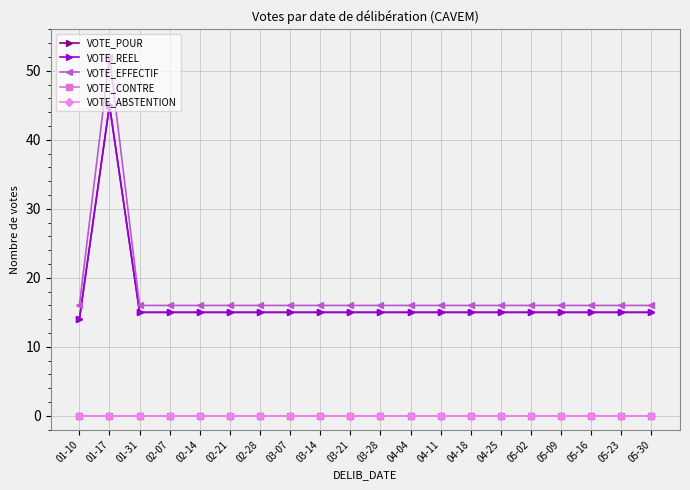

True or false: VOTE_EFFECTIF and VOTE_REEL cross at least once.

False